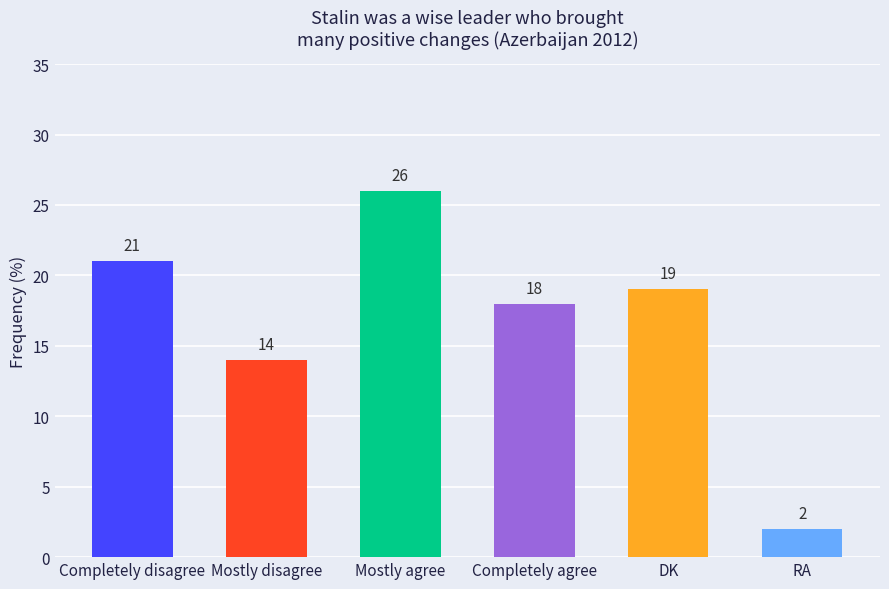

What is the label of the 3rd bar from the right?

Completely agree